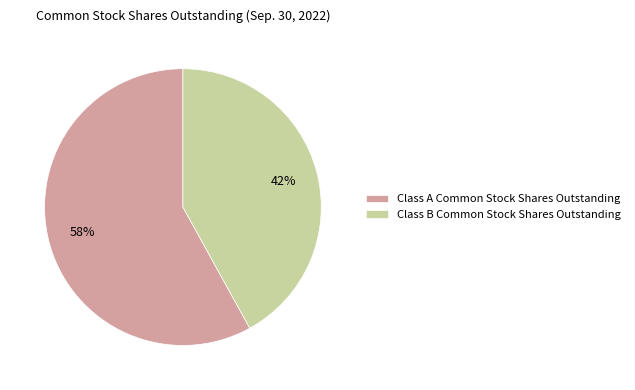

To the nearest percent, what is the combined percentage of Class B Common Stock Shares Outstanding and Class A Common Stock Shares Outstanding?

100%